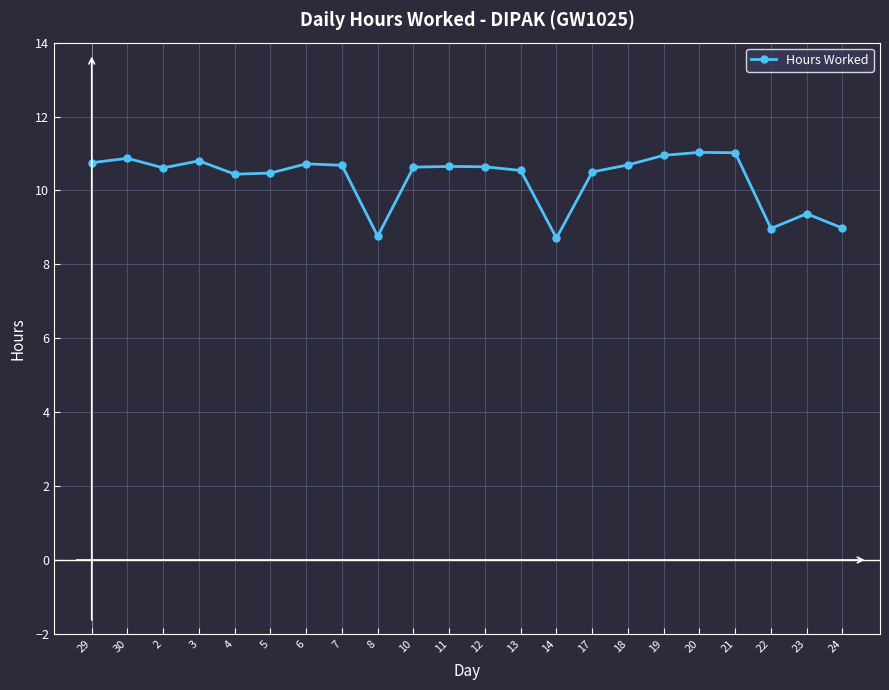

What is the smallest value displayed?

8.7